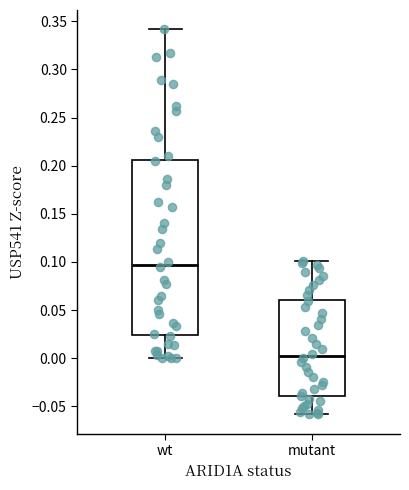

Reading left to right, read every box against the y-axis: the position of its median line, the range the box covers, and the ends of its whiskers. The values are not printed on the chart, so give them approximately, as read against the axis.

wt: median 0.095, box 0.025 to 0.205, whiskers 0.000 to 0.340
mutant: median 0.000, box -0.040 to 0.060, whiskers -0.060 to 0.100